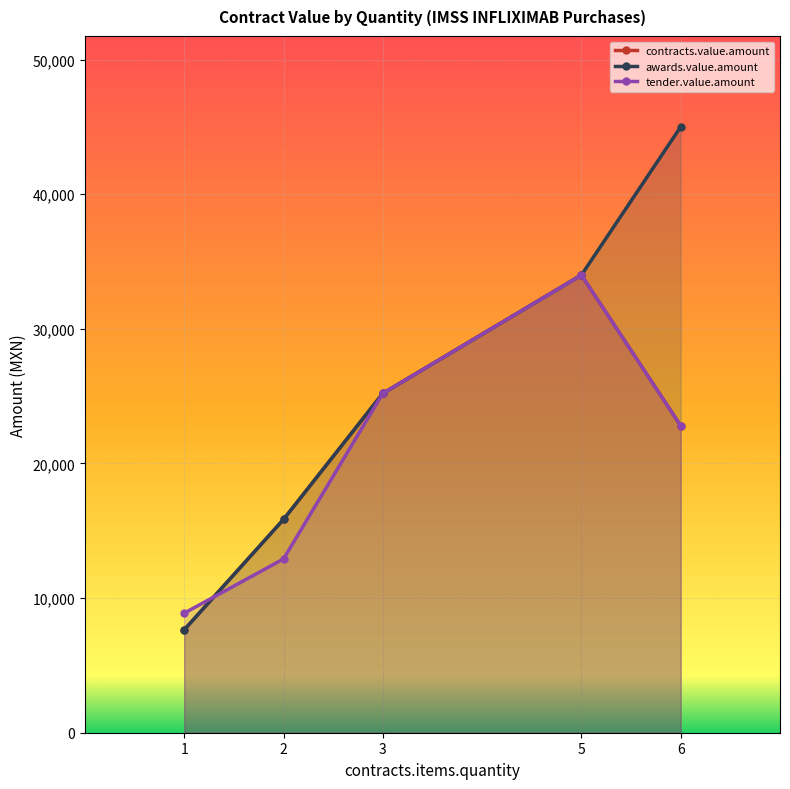

In contracts.value.amount, how many points are higher than both neighbors (excluding endpoints)?

1